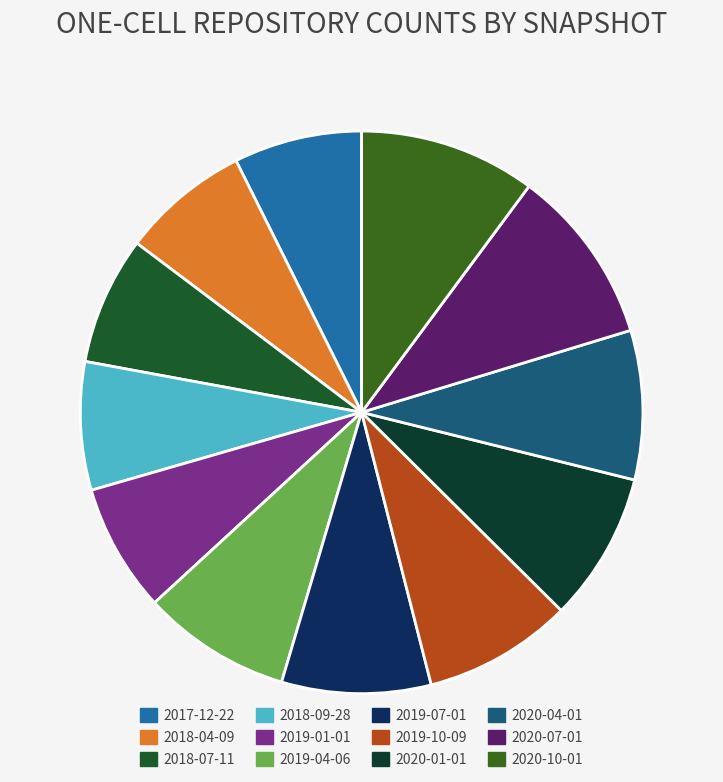

The 2017-12-22 slice represents 7% of the pie. True or false?

True